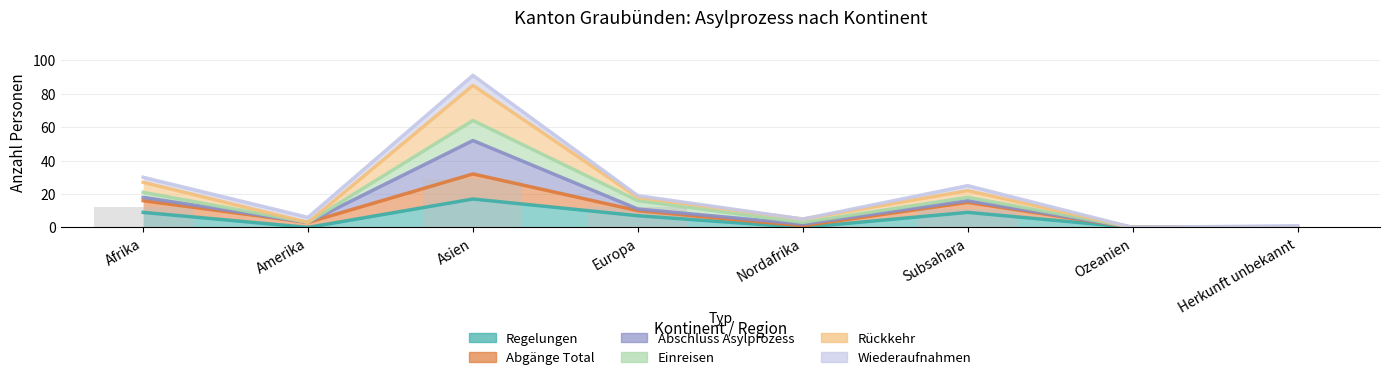

Which series has the largest total across all categories?

Rückkehr